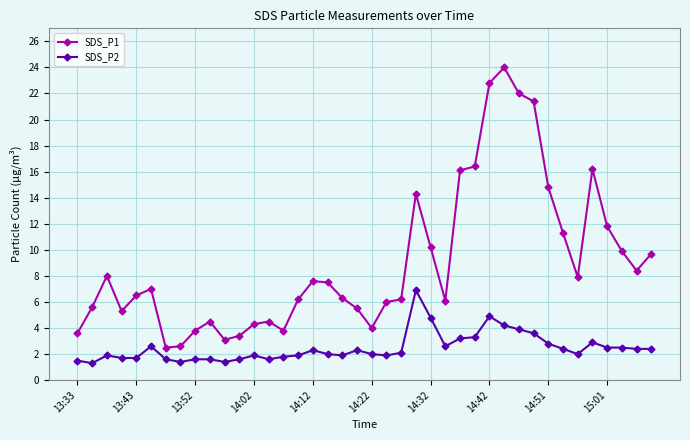

What are all the series names shown in the legend?

SDS_P1, SDS_P2